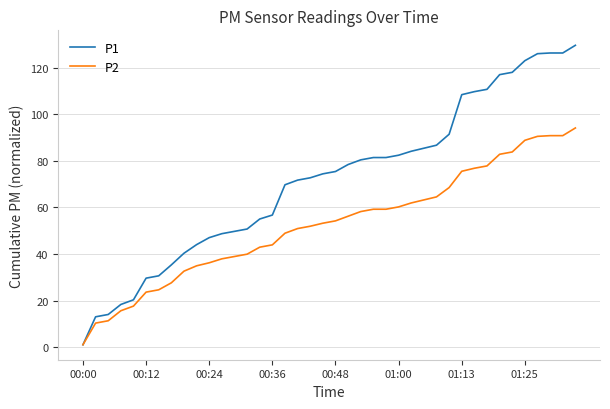

Which series has the widest spread of values?

P1